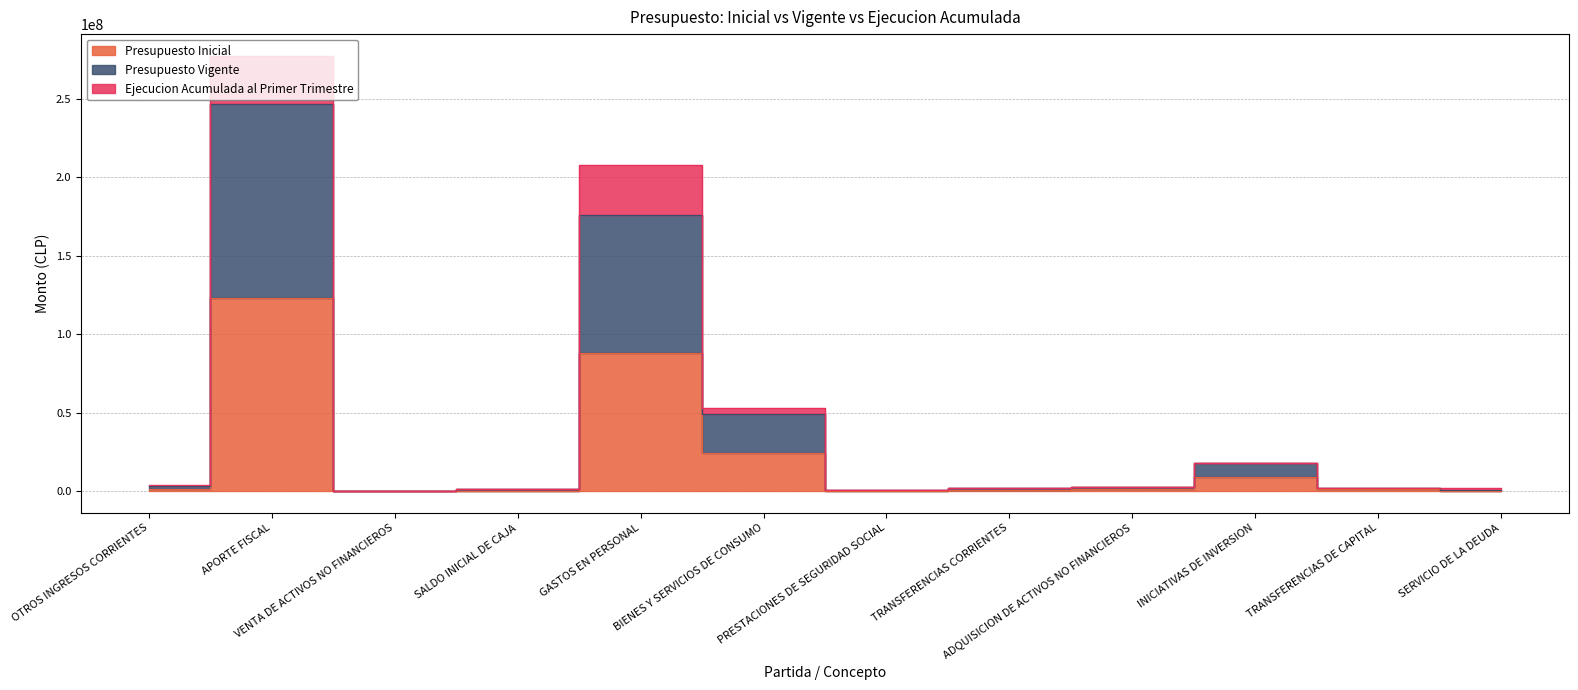

Which has a higher value, VENTA DE ACTIVOS NO FINANCIEROS or BIENES Y SERVICIOS DE CONSUMO?

BIENES Y SERVICIOS DE CONSUMO